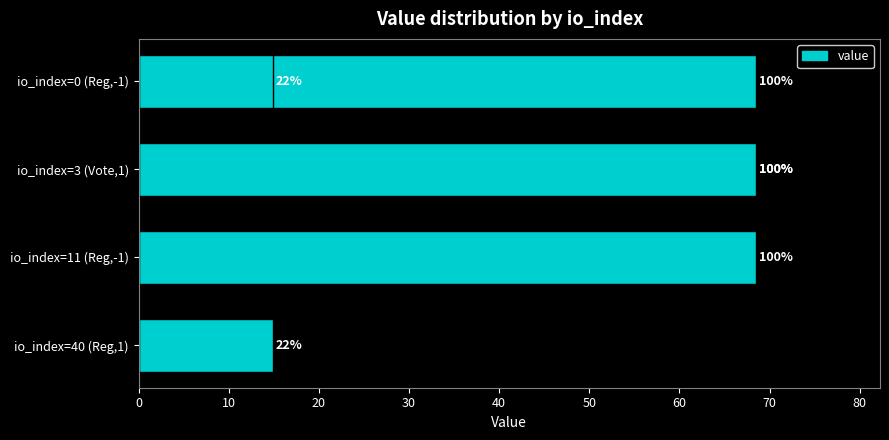

True or false: the data shows 28.3 at 0.

False